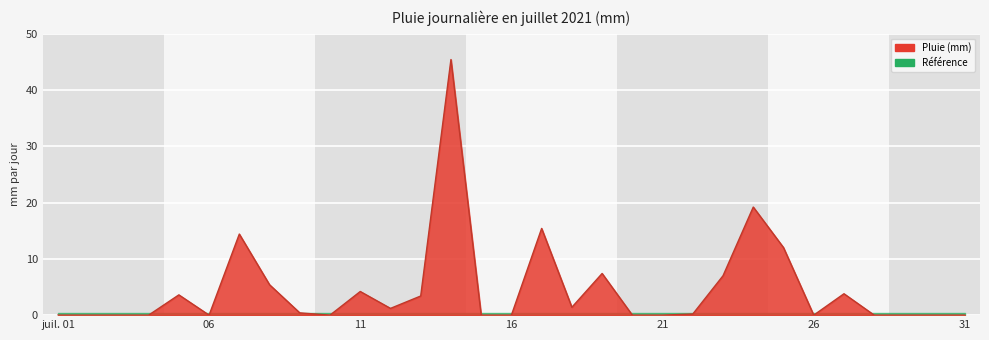

Is it true that the value at 04 is 0.0?

True